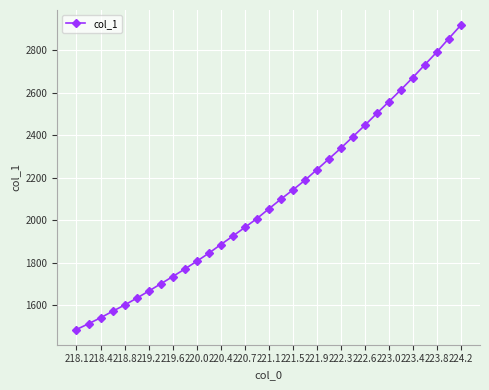

What is the value of the 4th point from the left?

1570.1